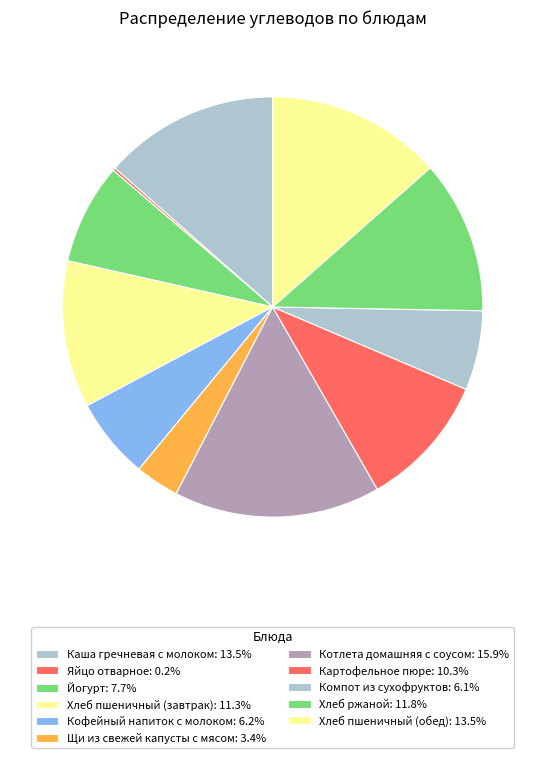

Is it true that Щи из свежей капусты с мясом is 3% of the pie?

True